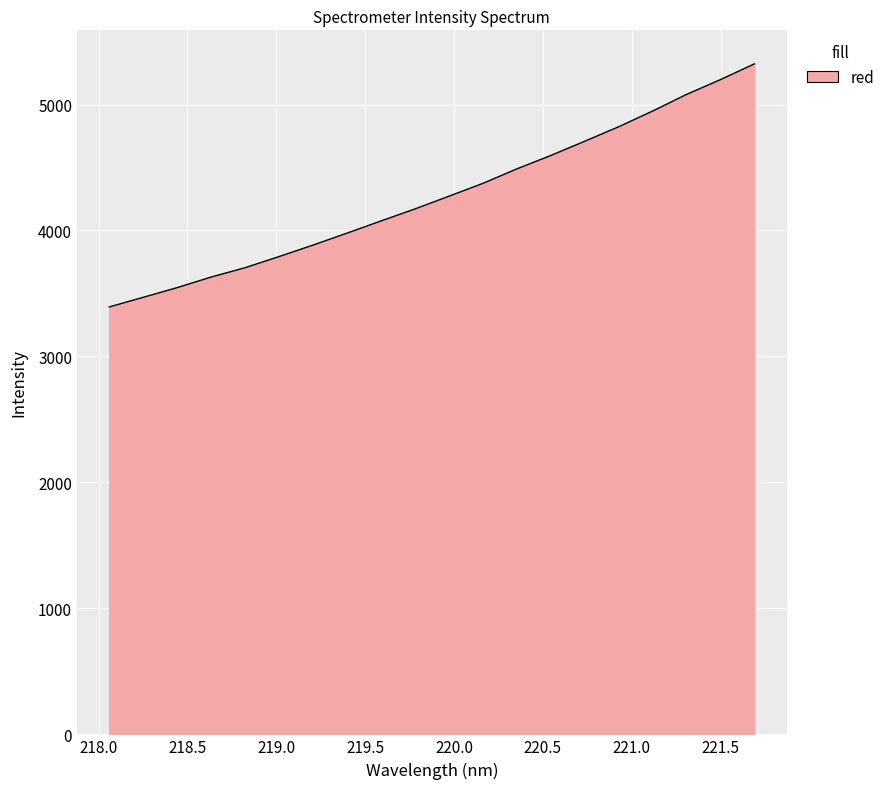

What is the greatest value displayed?

5322.7